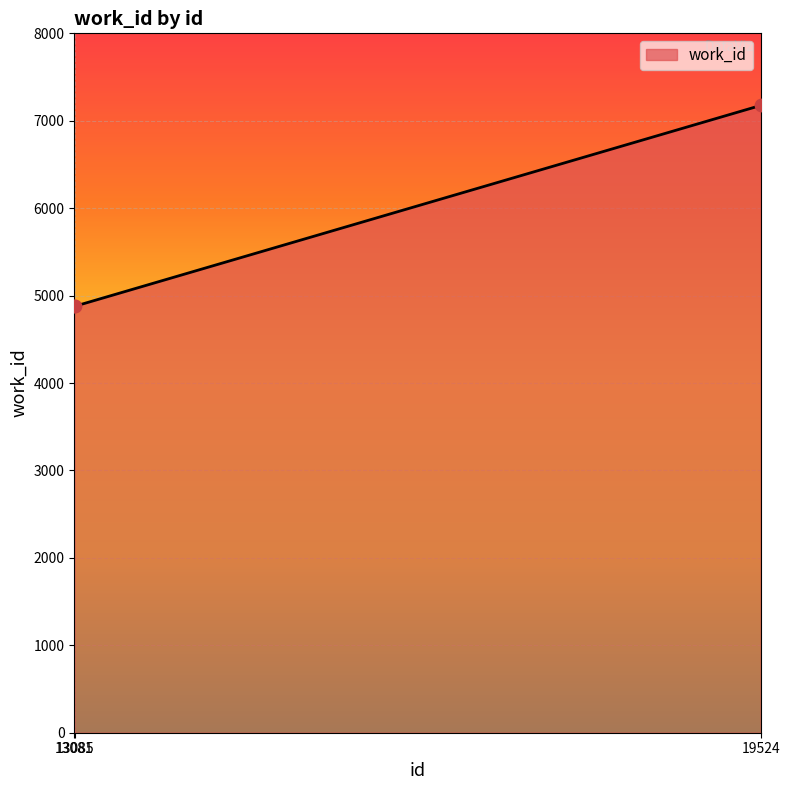

What is the ratio of the value at 13081 to the value at 19524?

0.7